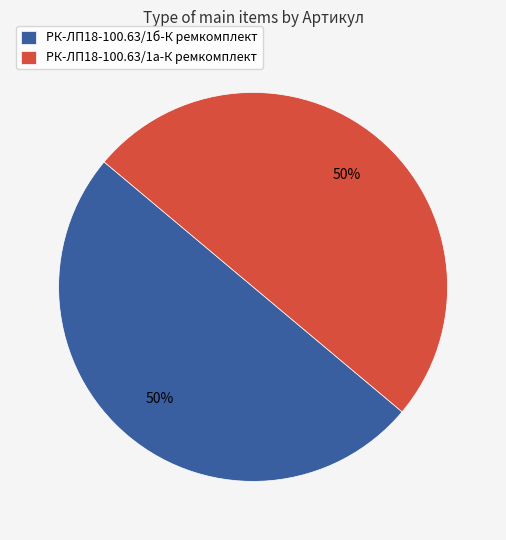

What is the ratio of the value at РК-ЛП18-100.63/1б-К ремкомплект to the value at РК-ЛП18-100.63/1а-К ремкомплект?

1.0